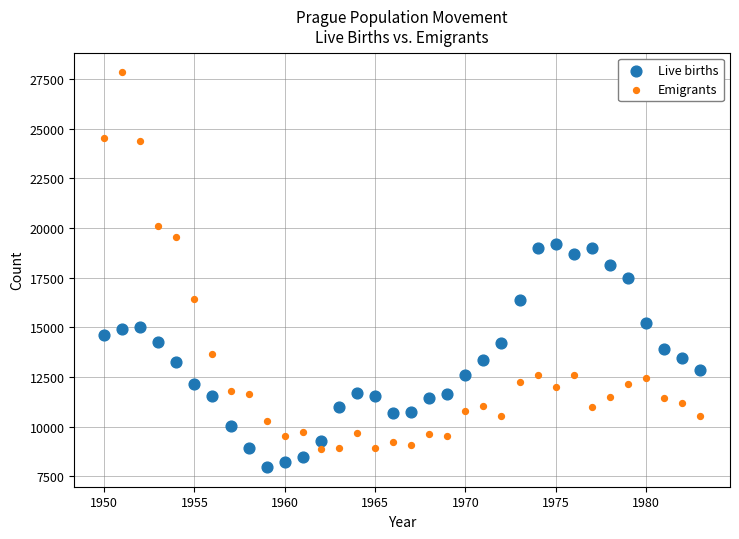

Which series reaches the maximum Y coordinate?

Emigrants